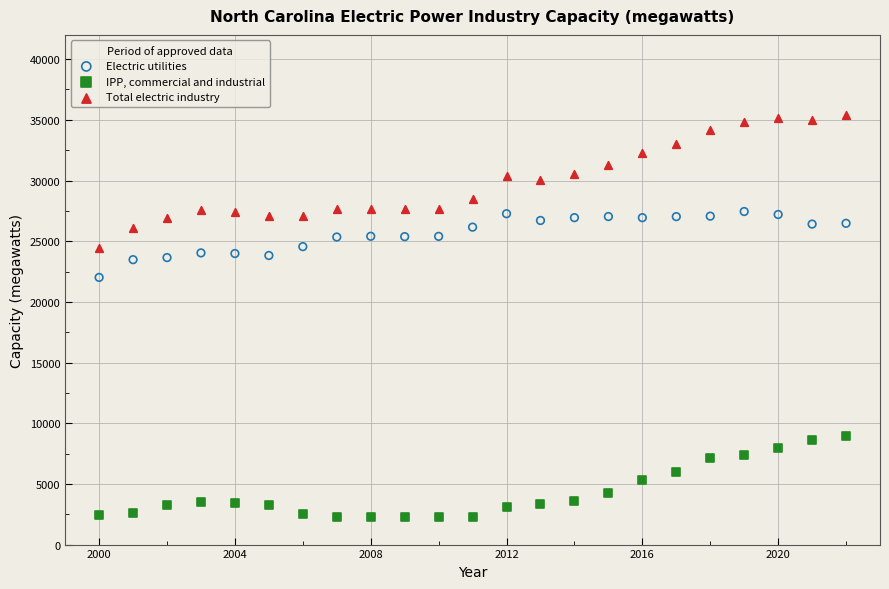

Which series reaches the maximum Y coordinate?

Total electric industry